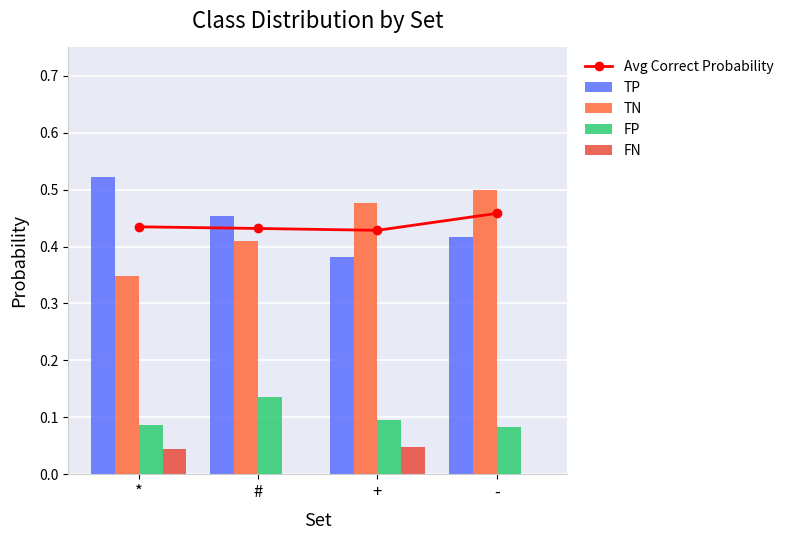

What is the total value across all series at +?

1.4